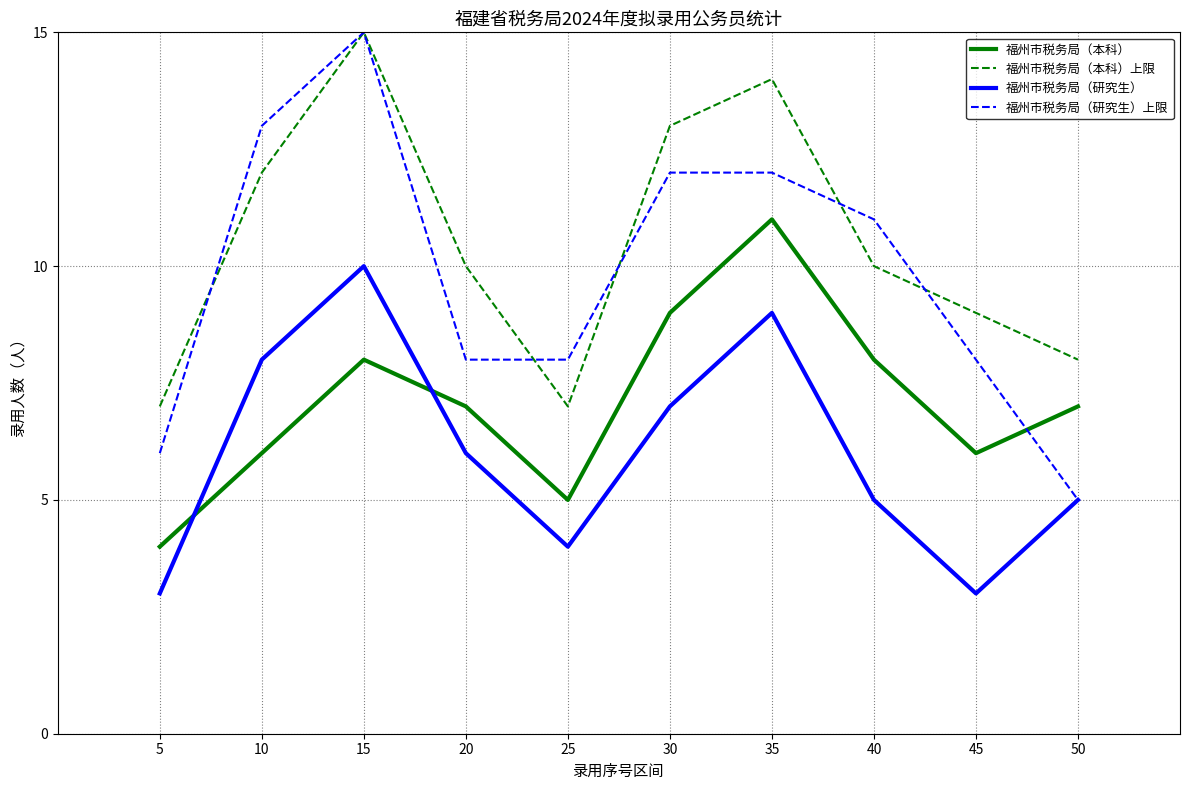

What is the minimum value for 福州市税务局（本科）上限?

7